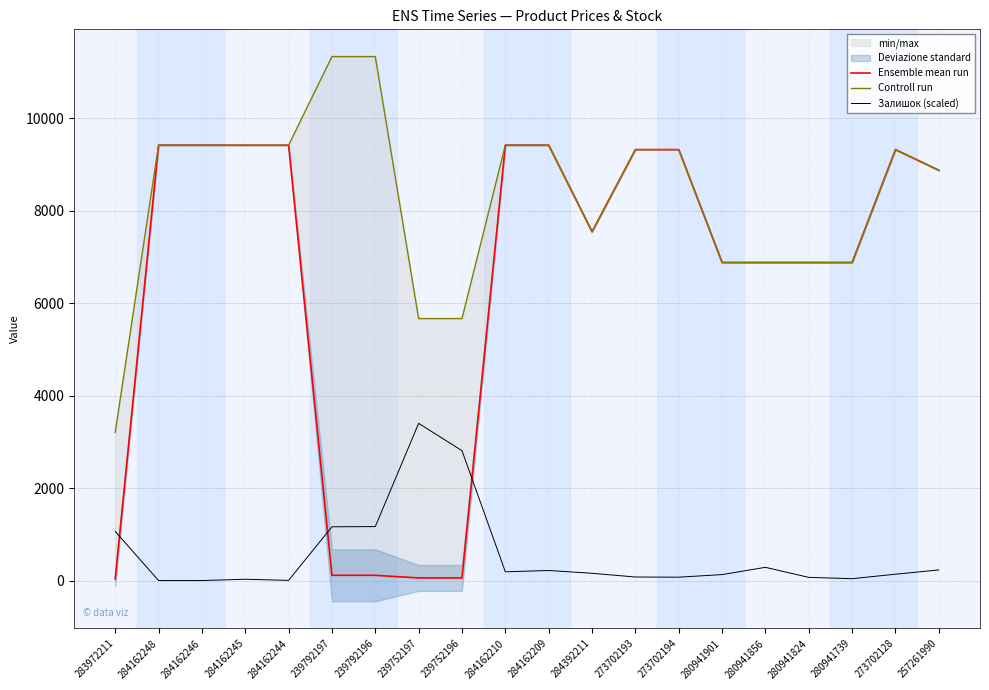

Reading left to right, what are all the values shown in this chart?

Ensemble mean run: 283972211=32.0	284162248=9416.9	284162246=9416.9	284162245=9416.9	284162244=9416.9	239792197=113.3	239792196=113.3	239752197=56.7	239752196=56.7	284162210=9416.9	284162209=9416.9	284392211=7545.9	273702193=9321.4	273702194=9321.4	280941901=6879.5	280941856=6879.5	280941824=6879.5	280941739=6879.5	273702128=9321.4	257261990=8874.6
Controll run: 283972211=3205.0	284162248=9416.9	284162246=9416.9	284162245=9416.9	284162244=9416.9	239792197=11334.0	239792196=11334.0	239752197=5667.0	239752196=5667.0	284162210=9416.9	284162209=9416.9	284392211=7545.9	273702193=9321.4	273702194=9321.4	280941901=6879.5	280941856=6879.5	280941824=6879.5	280941739=6879.5	273702128=9321.4	257261990=8874.6
Залишок (scaled): 283972211=1062.3	284162248=0.0	284162246=0.0	284162245=28.2	284162244=4.0	239792197=1162.9	239792196=1166.9	239752197=3400.2	239752196=2808.7	284162210=189.1	284162209=217.3	284392211=156.9	273702193=76.5	273702194=72.4	280941901=128.8	280941856=285.7	280941824=68.4	280941739=40.2	273702128=136.8	257261990=229.4